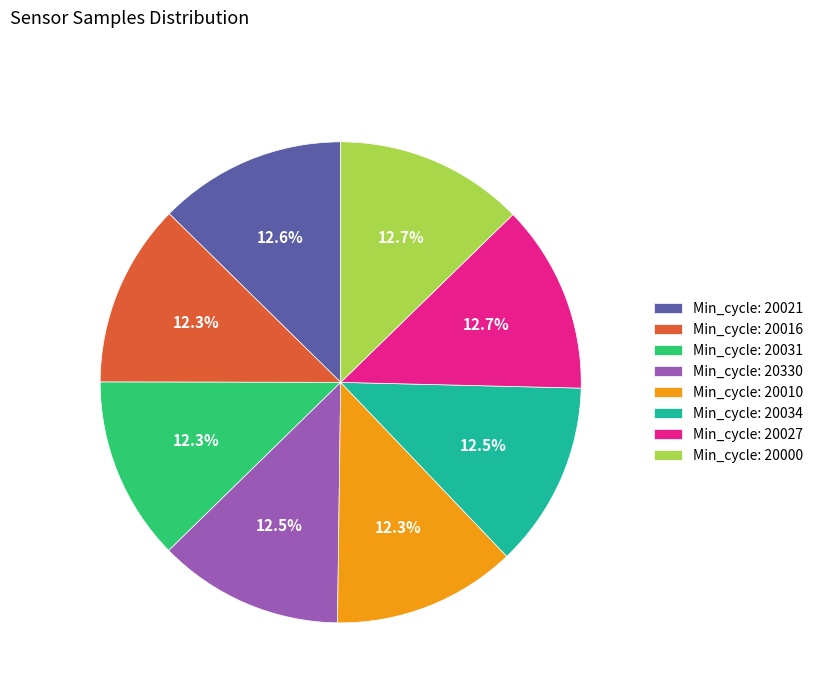

What portion of the pie excludes Min_cycle: 20016?

87.7%